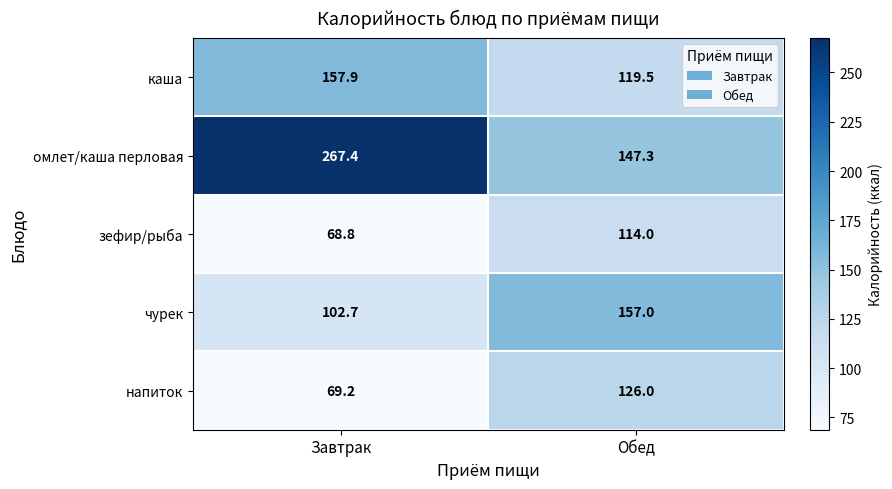

The value of зефир/рыба at Завтрак is 68.8. True or false?

True